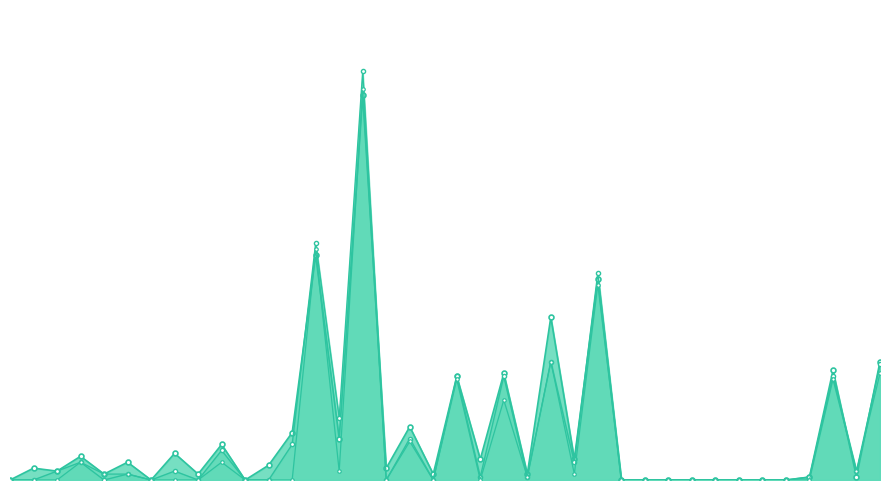

At how many categories does at least one series exceed 55?

3